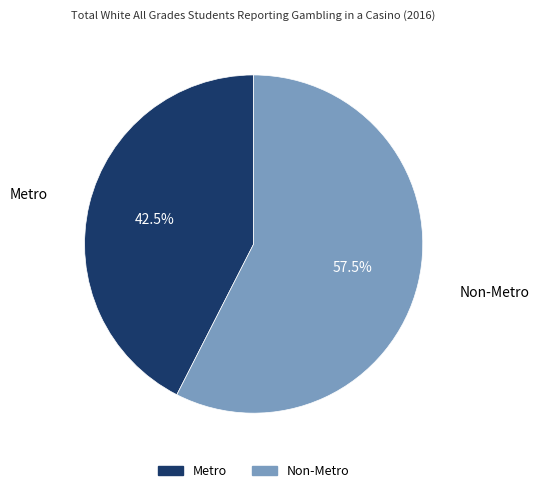

The Metro slice represents 54% of the pie. True or false?

False